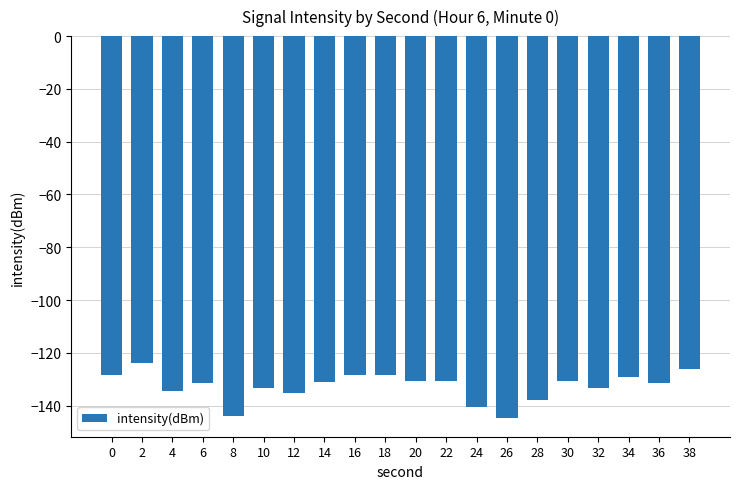

What is the smallest value displayed?

-144.5